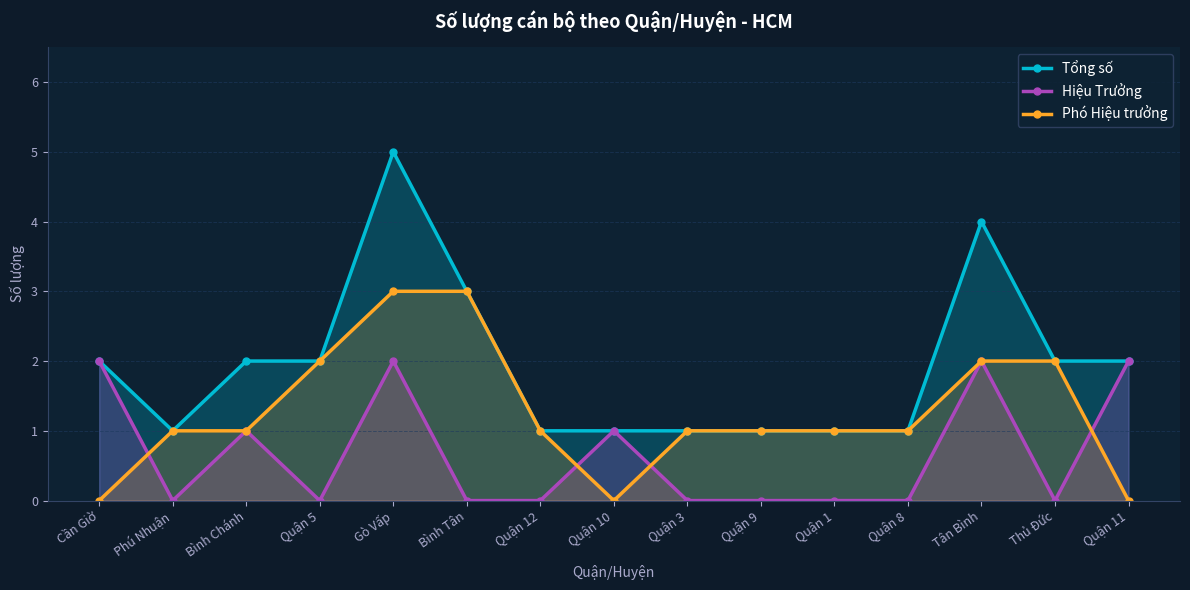

Which series has the largest total across all categories?

Tổng số